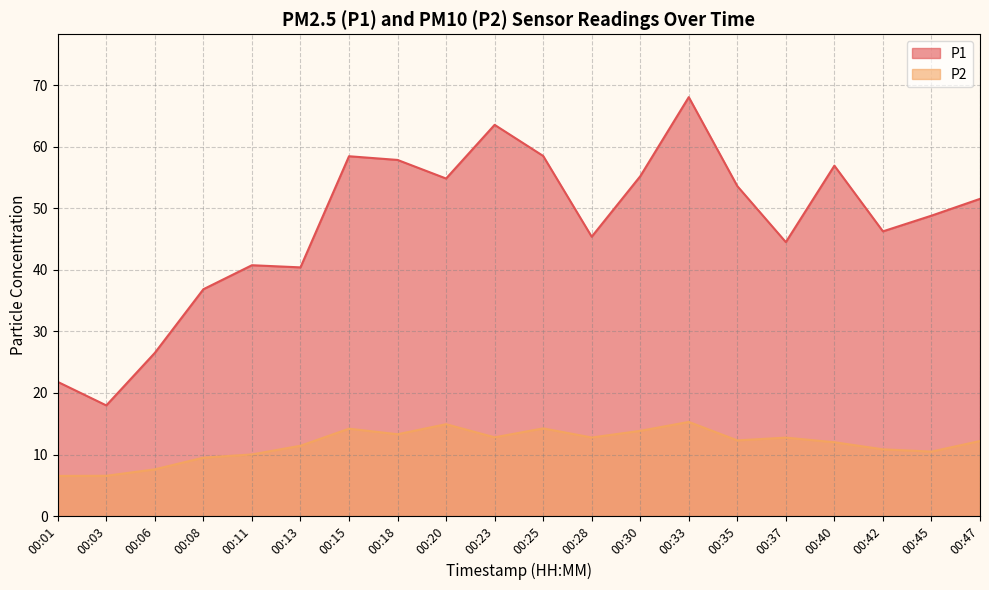

Reading left to right, transcribe all the data shown in this chart.

P1: 21.8	18.0	26.5	36.9	40.8	40.4	58.5	57.9	54.8	63.5	58.5	45.4	55.2	68.0	53.6	44.5	56.9	46.2	48.8	51.5
P2: 6.5	6.5	7.6	9.5	10.0	11.4	14.2	13.3	14.9	12.8	14.2	12.8	13.8	15.3	12.3	12.8	12.0	10.8	10.5	12.2